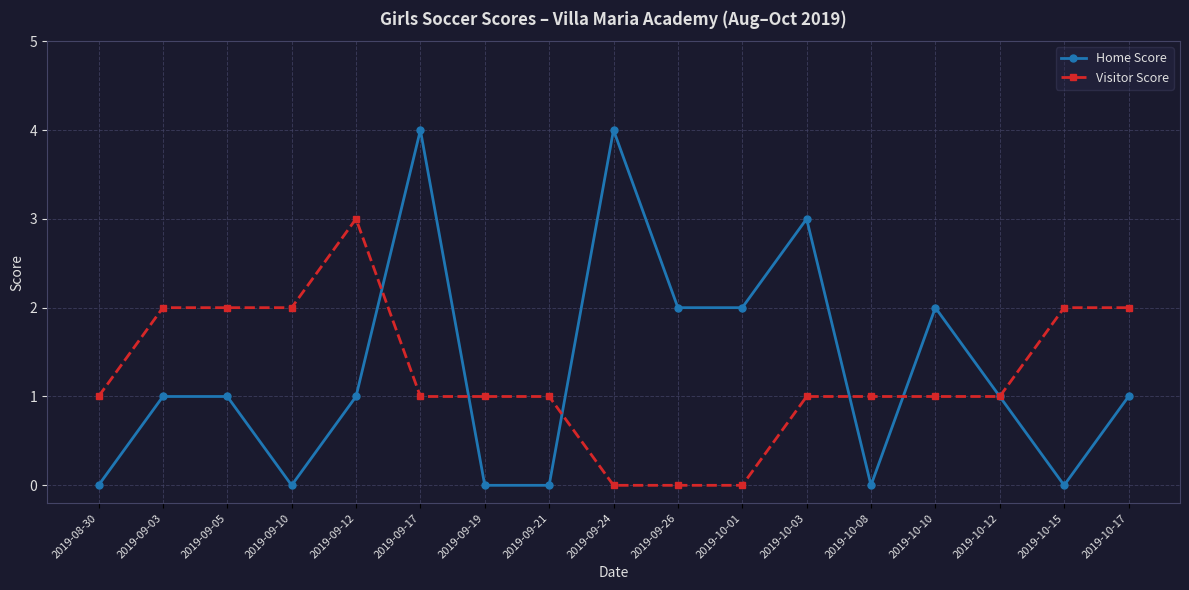

Between which two adjacent categories do Home Score and Visitor Score first intersect?

2019-09-12 and 2019-09-17